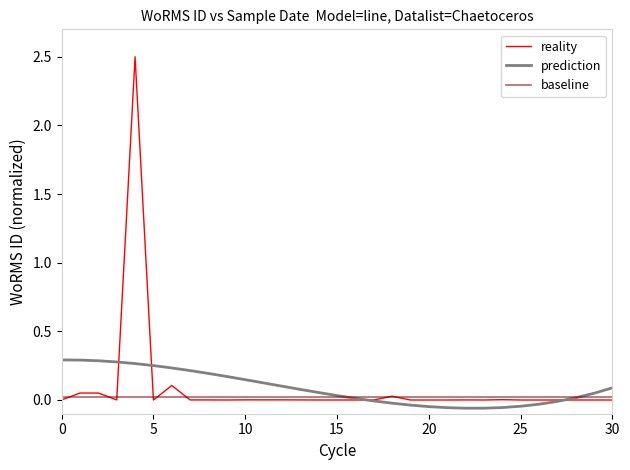

Which series has the largest range (max minus min)?

reality